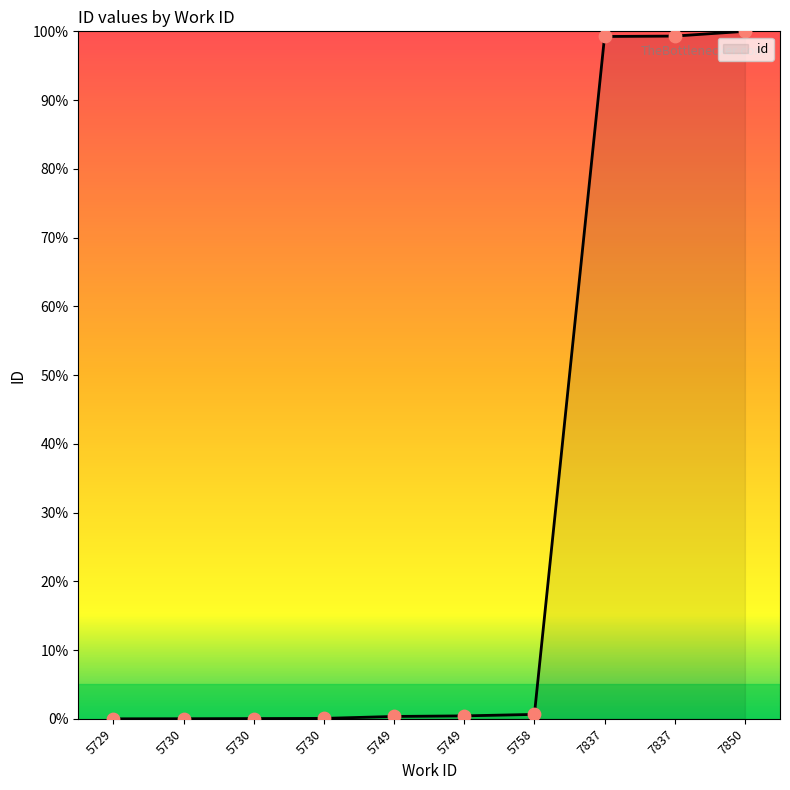

Between 5758 and 7837, which is larger?

7837